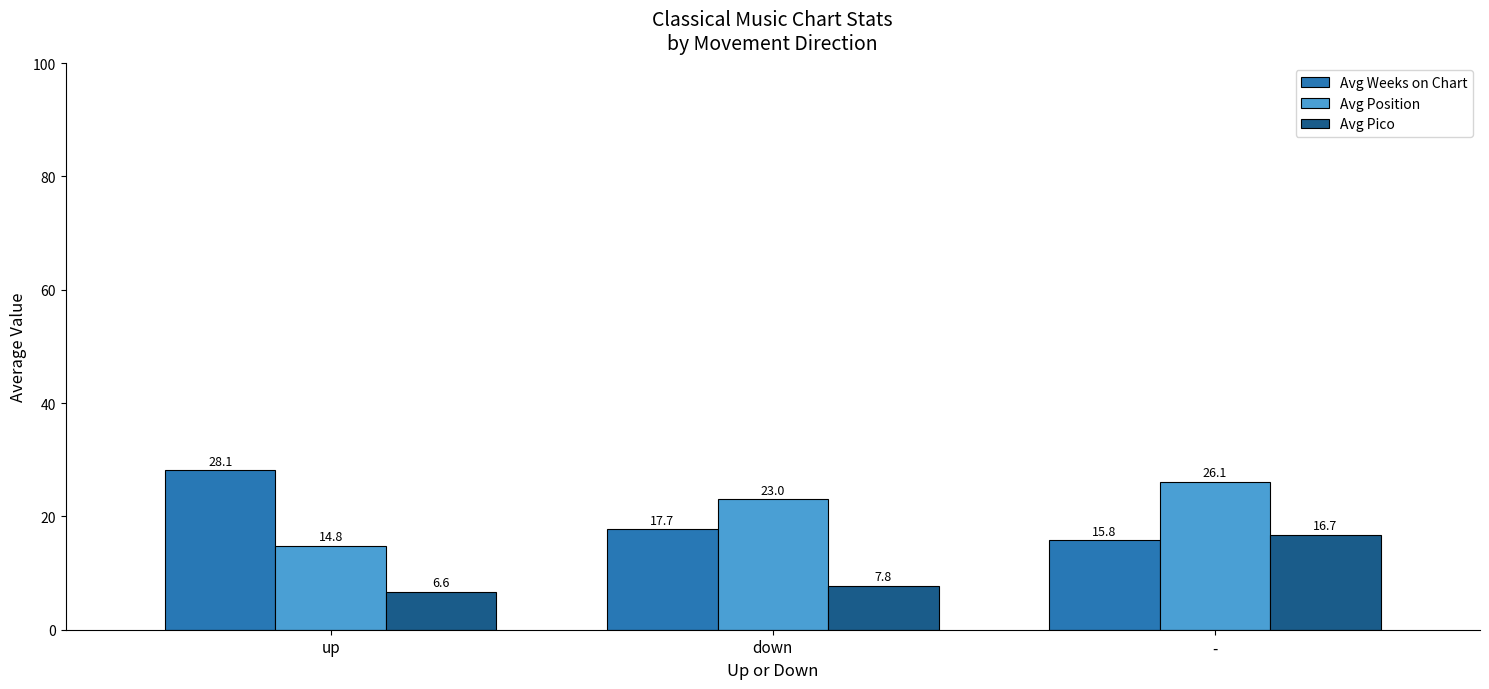

Reading right to left, transcribe all the data shown in this chart.

Avg Weeks on Chart: -=15.8	down=17.7	up=28.1
Avg Position: -=26.1	down=23.0	up=14.8
Avg Pico: -=16.7	down=7.8	up=6.6